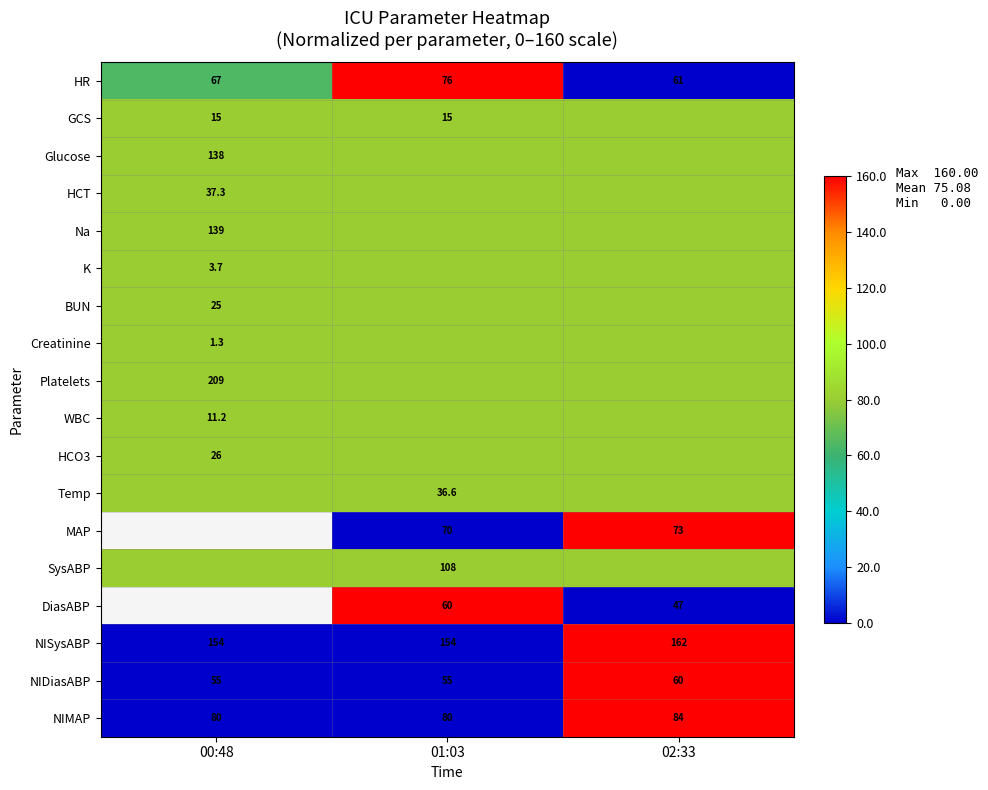

Count the NISysABP values in the range 154 to 162.

3